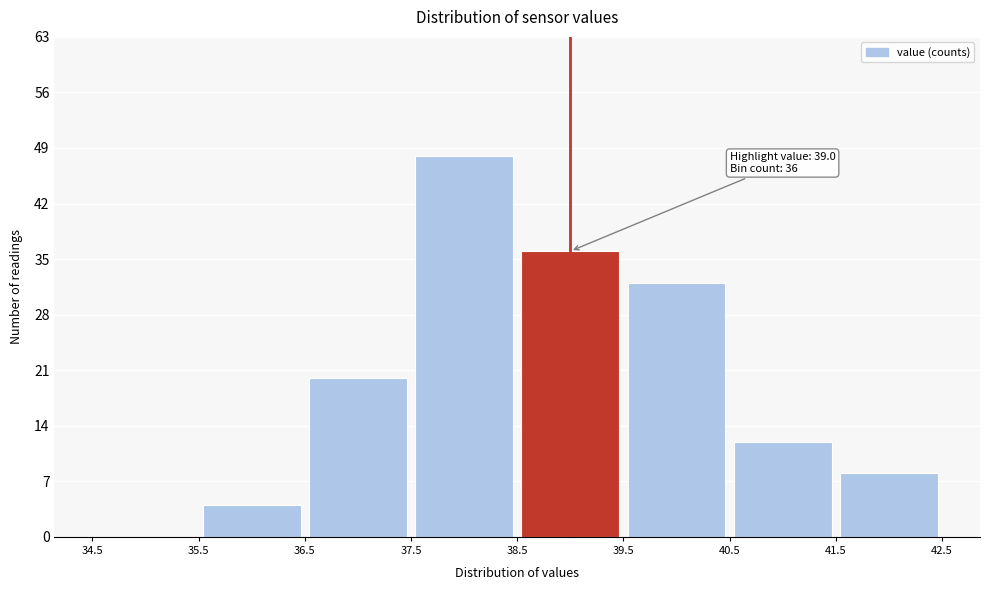

Over which range of the x-axis is the bar tallest?

37.5 to 38.5